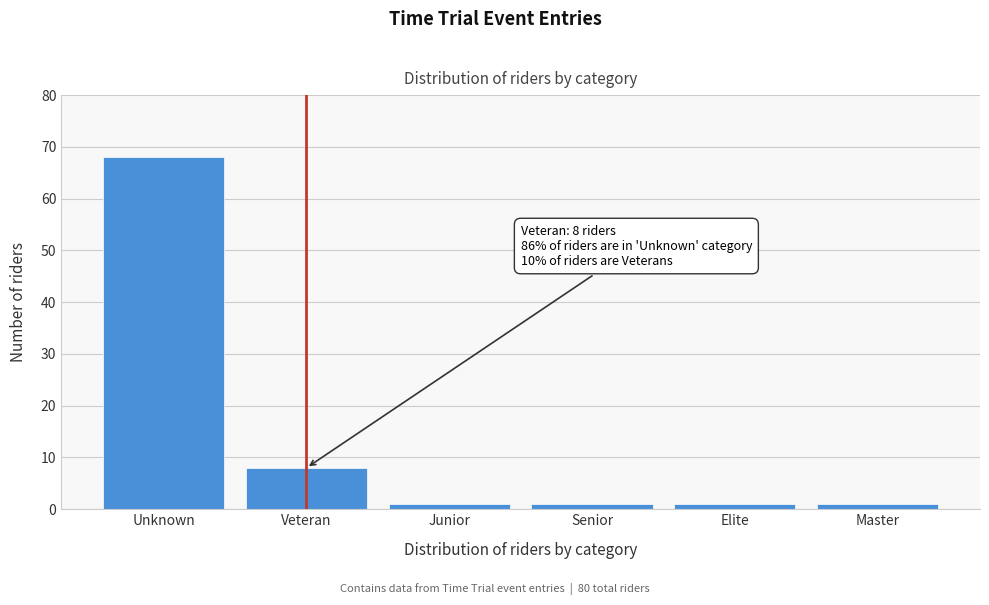

Reading left to right, what are all the values shown in this chart?

68	8	1	1	1	1